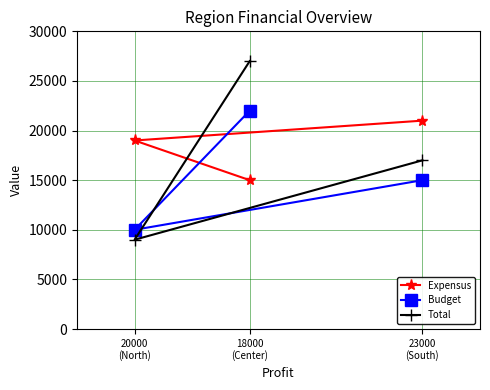

Rank the series at 23000
(South) from lowest to highest value.

Budget, Total, Expensus